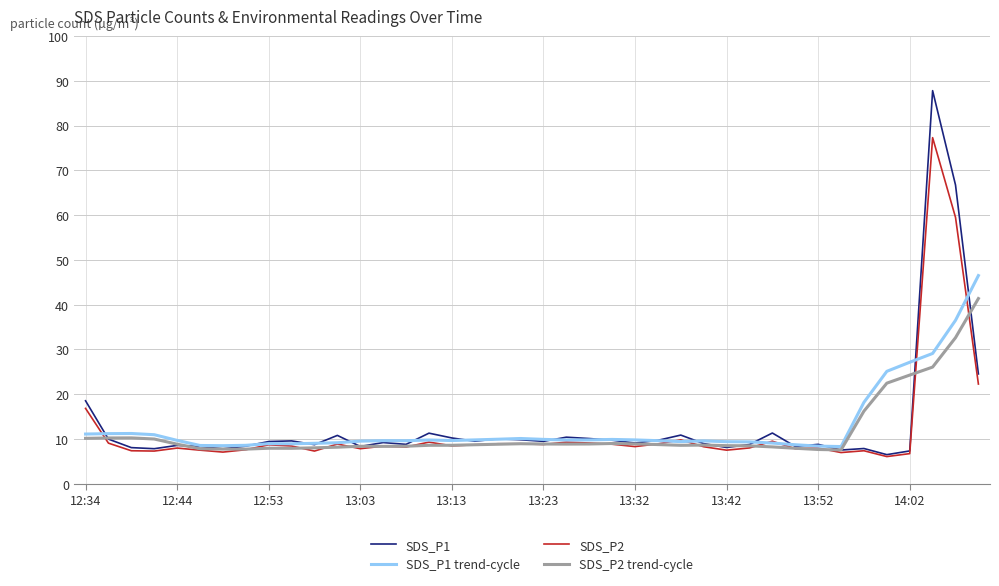

What is the minimum value shown in the chart?

6.1